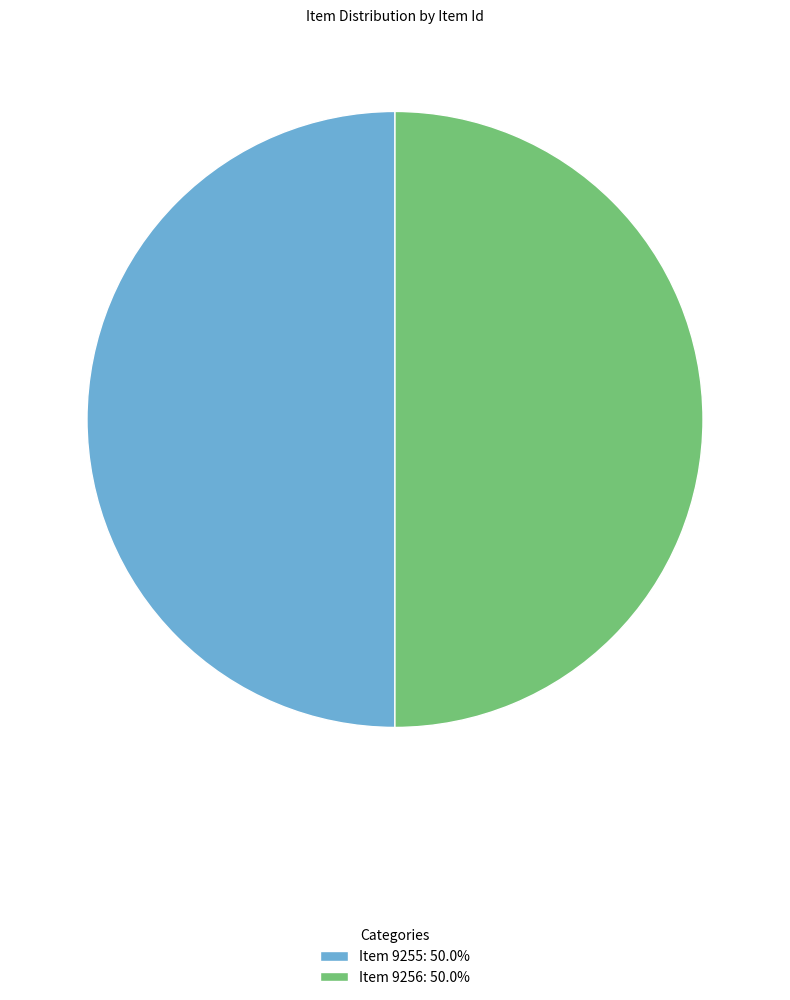

Is the sum of Item 9255: 50.0% and Item 9256: 50.0% greater than half?

Yes